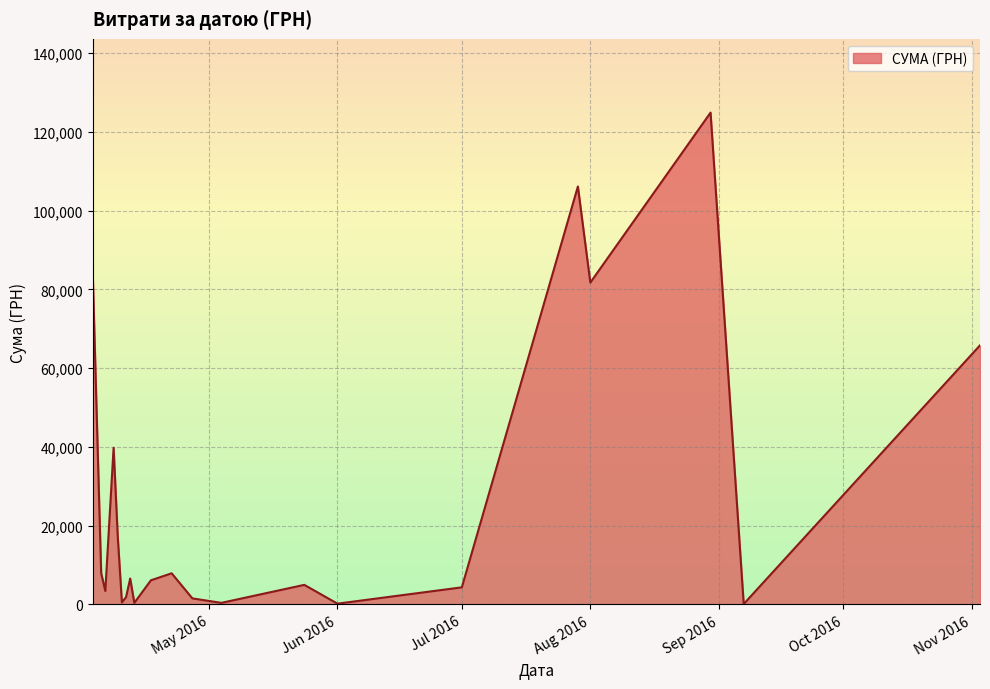

What is the difference between the maximum and minimum values?

124820.3